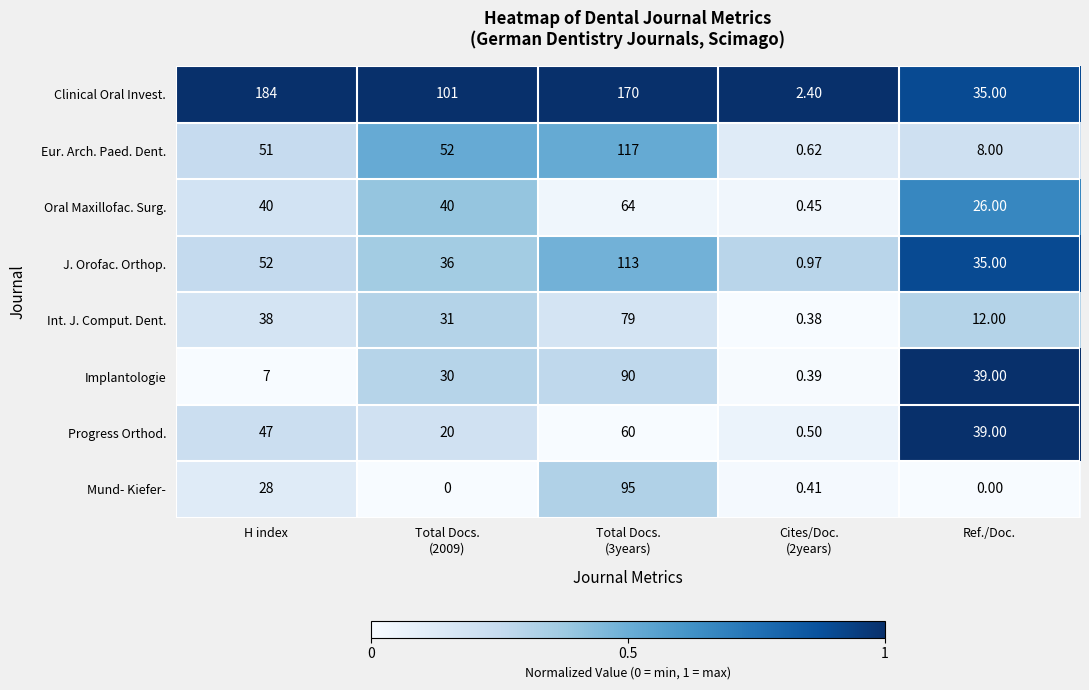

Where is J. Orofac. Orthop. nearest to the value 56?

H index